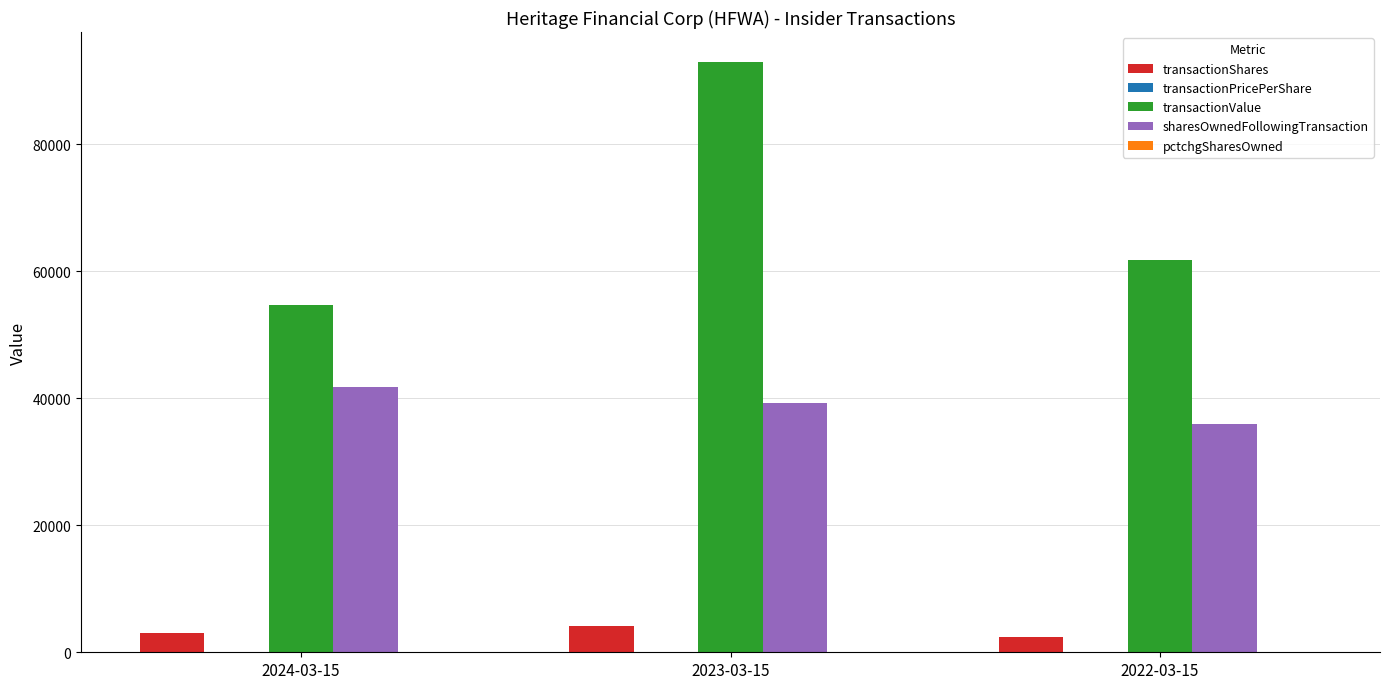

At which category is the sum across all series the highest?

2023-03-15